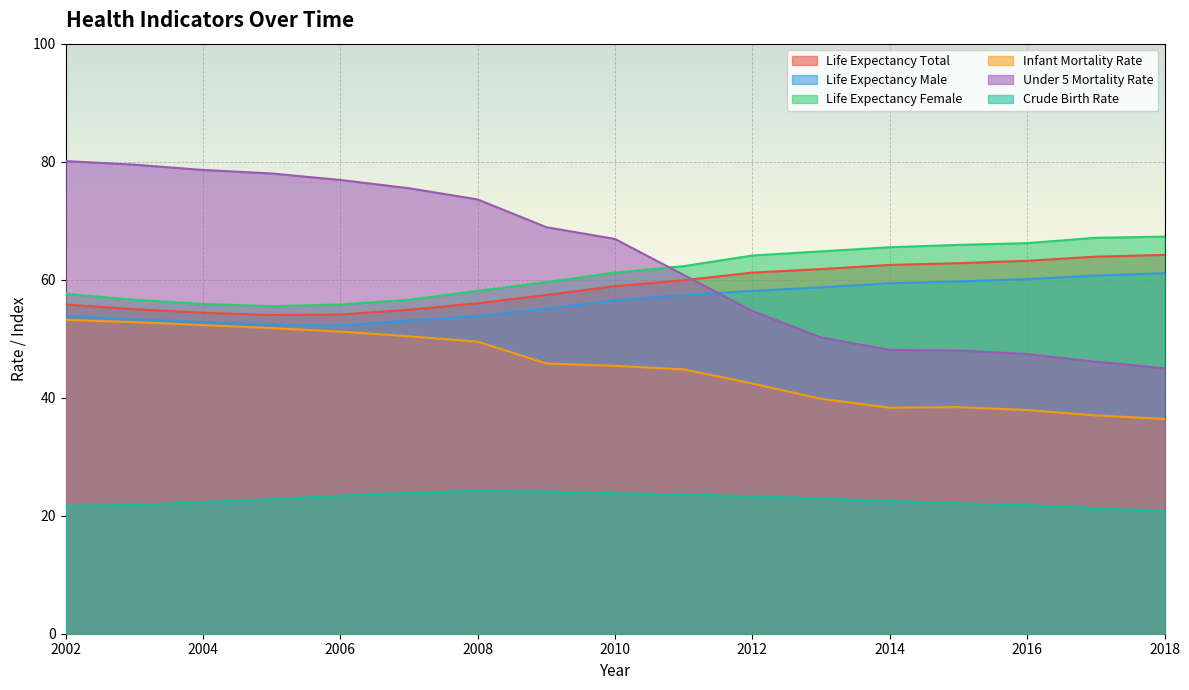

What is the value of the Life Expectancy Male point at the 3rd from the left?

52.8